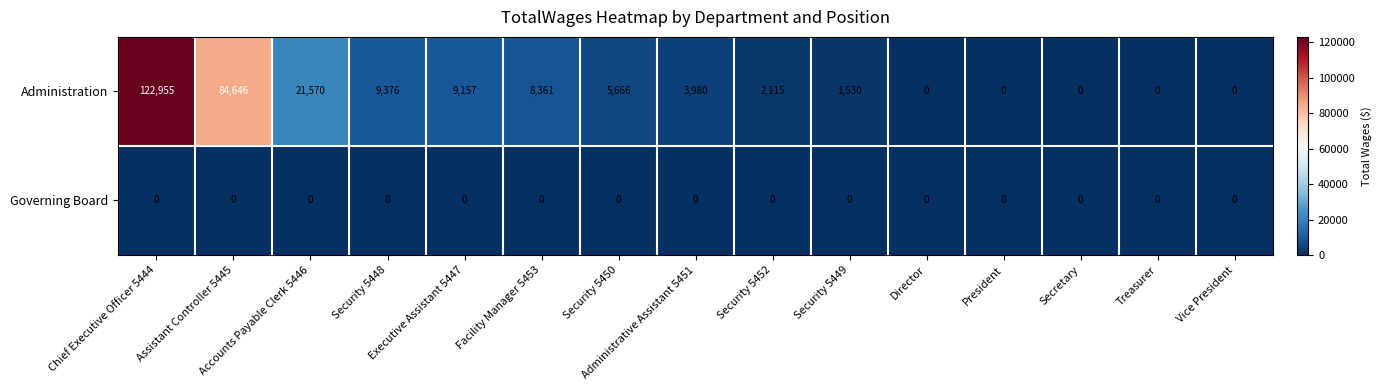

Rank the series by their maximum value, from highest to lowest.

Administration, Governing Board